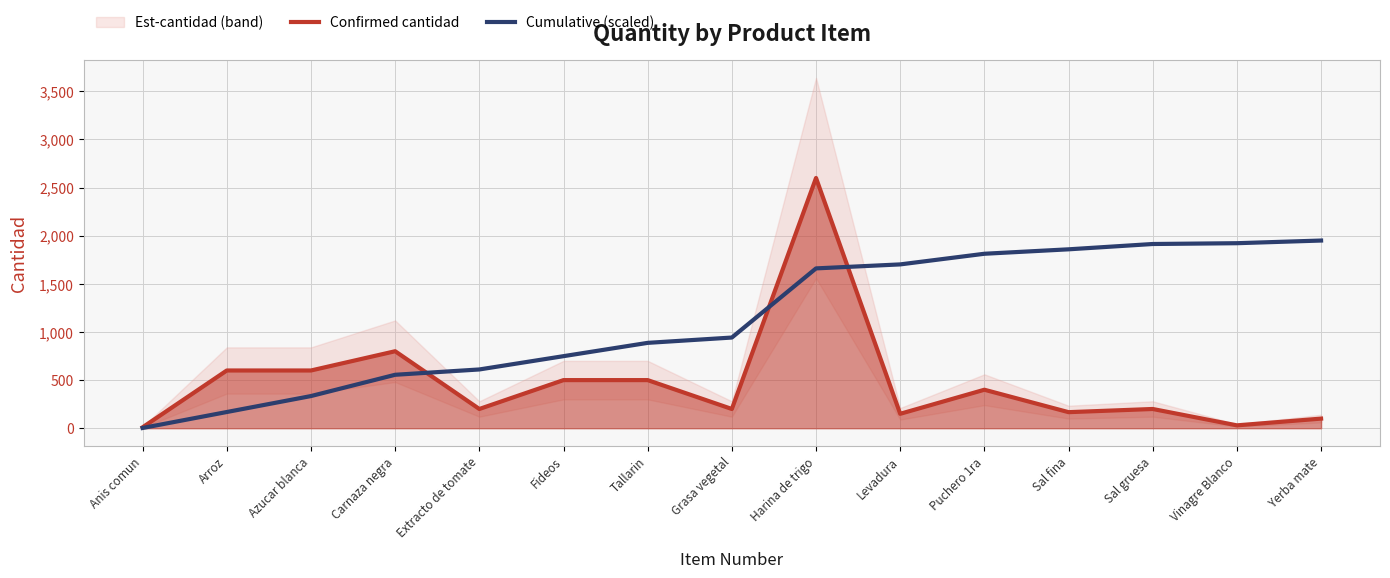

Between which two adjacent categories do Cumulative (scaled) and Confirmed cantidad first intersect?

Carnaza negra and Extracto de tomate